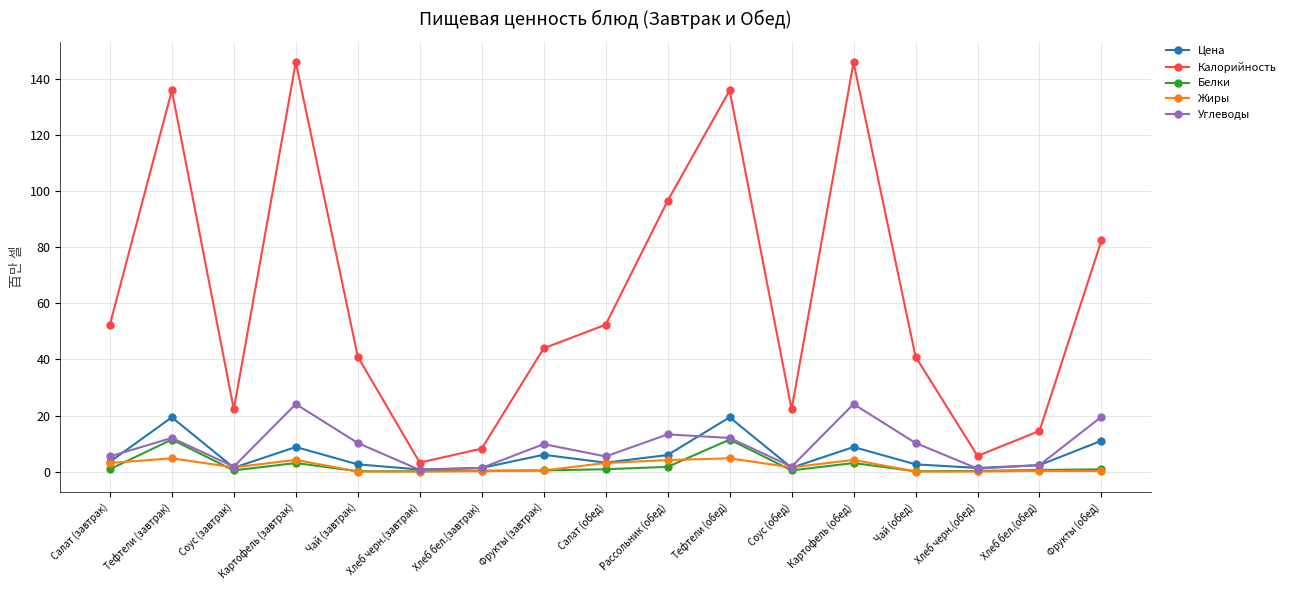

At how many categories does at least one series exceed 30?

11